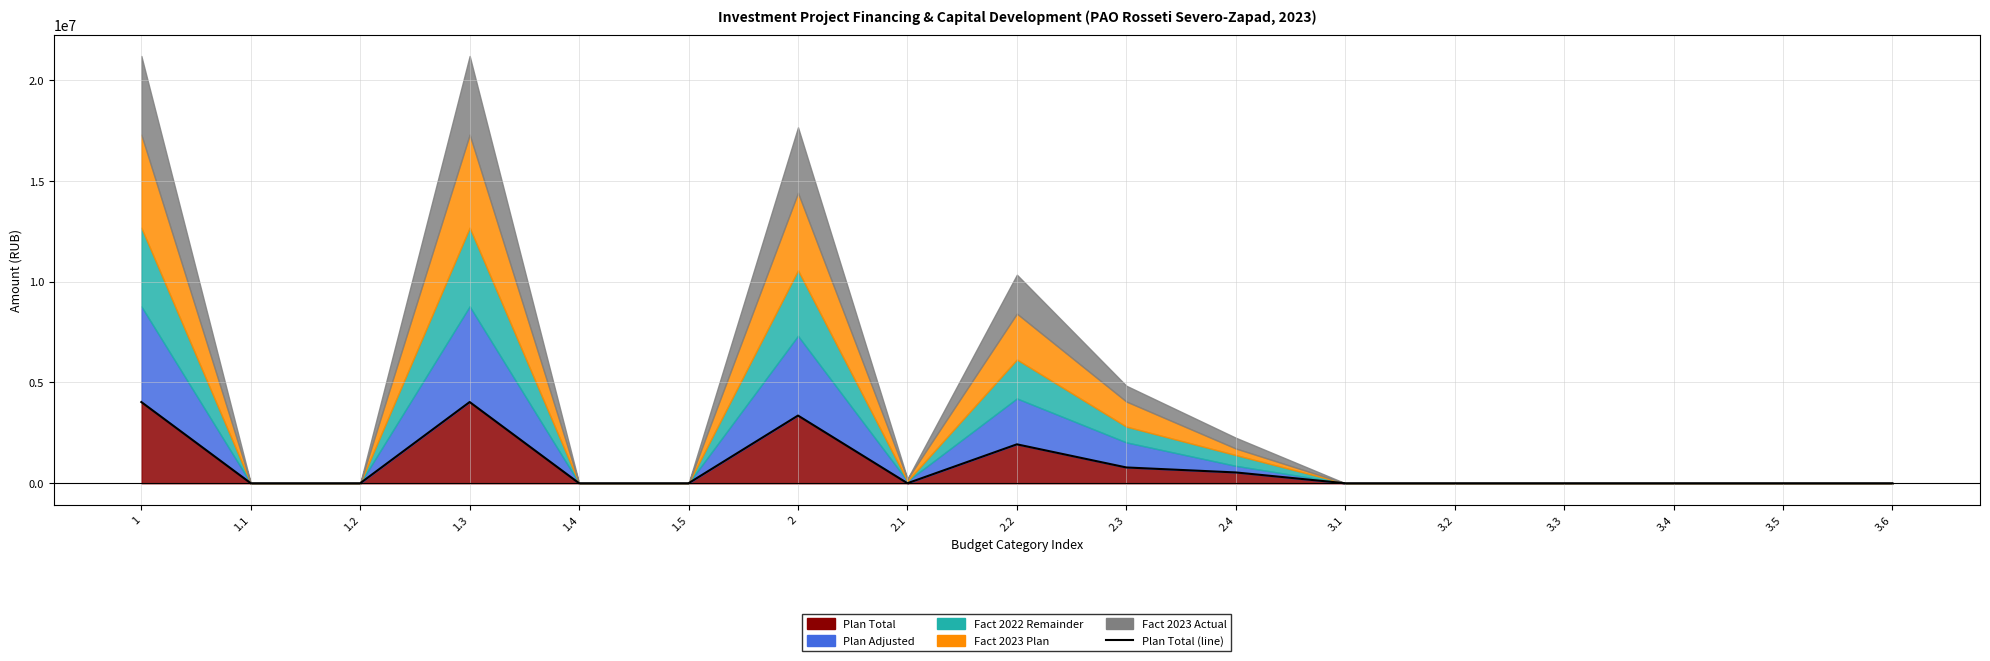

What is the change in value from 1 to 2.1?

-4027128